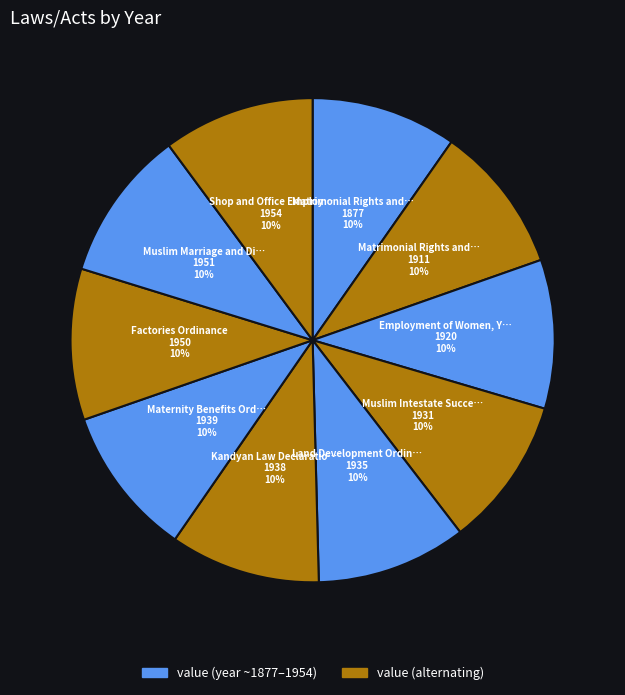

How many segments does this pie chart have?

10